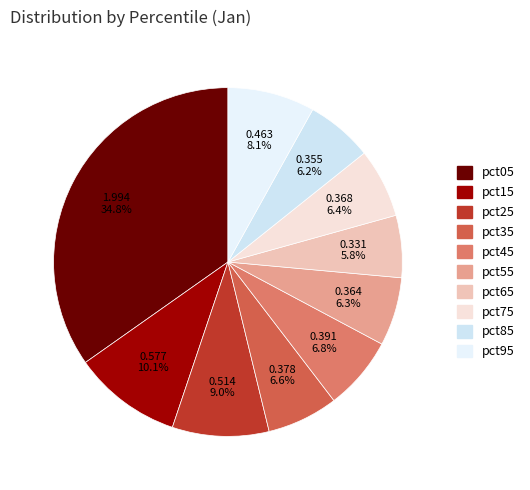

The pct35 slice represents 12% of the pie. True or false?

False